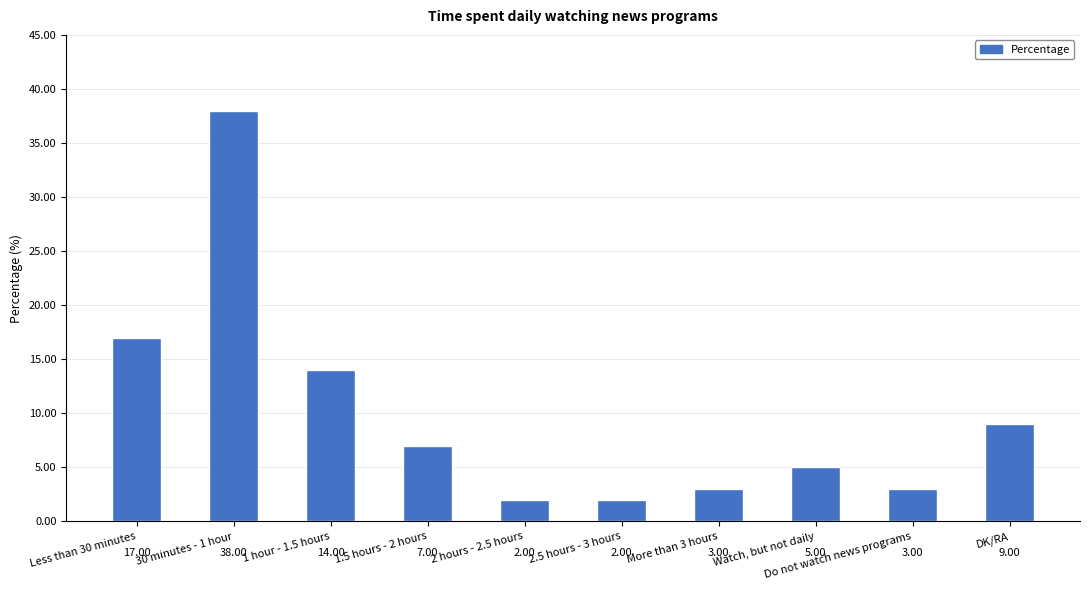

What is the difference between the values at 1.5 hours - 2 hours and DK/RA?

2